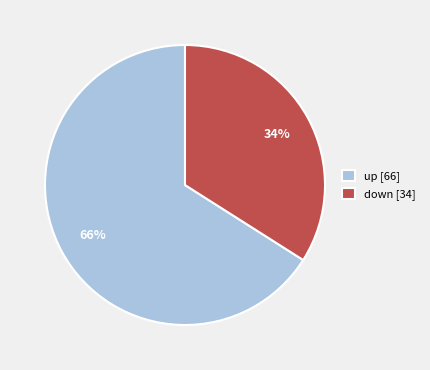

To the nearest percent, what portion does down represent?

34%